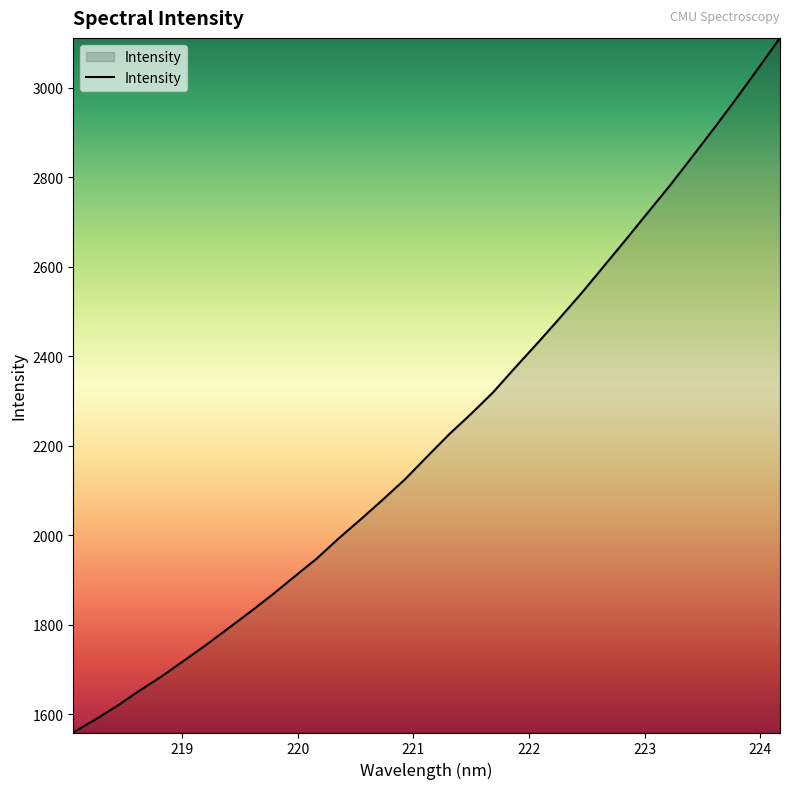

What is the difference between the maximum and minimum values?

1552.9